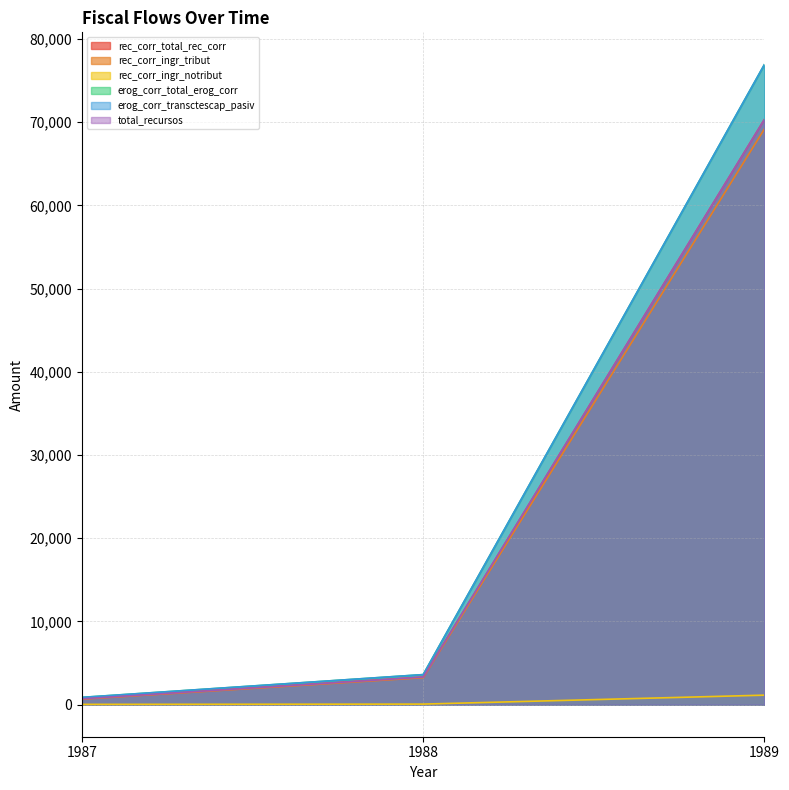

What is the sum of all total_recursos values?

74362.6